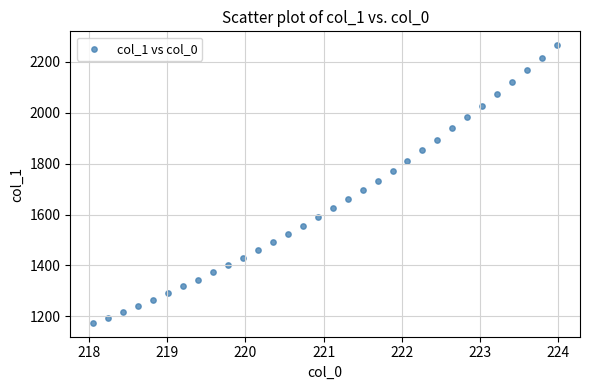

What is the range of X values (max minus min)?

5.9